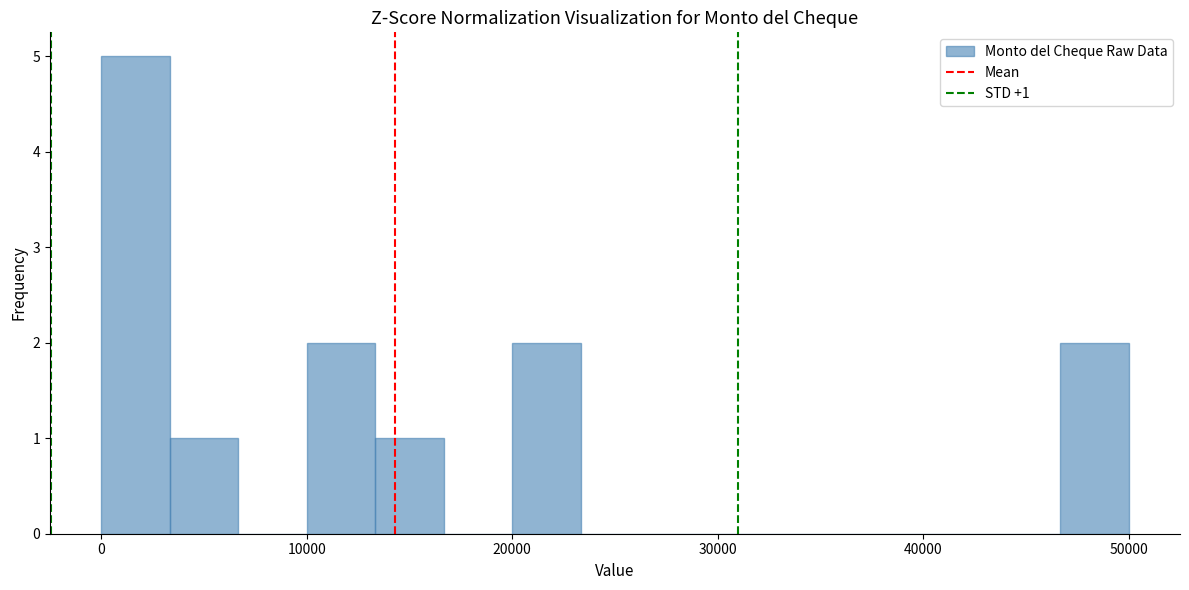

Read against the x-axis, roughly where is the centre of the tallest bar?

2000